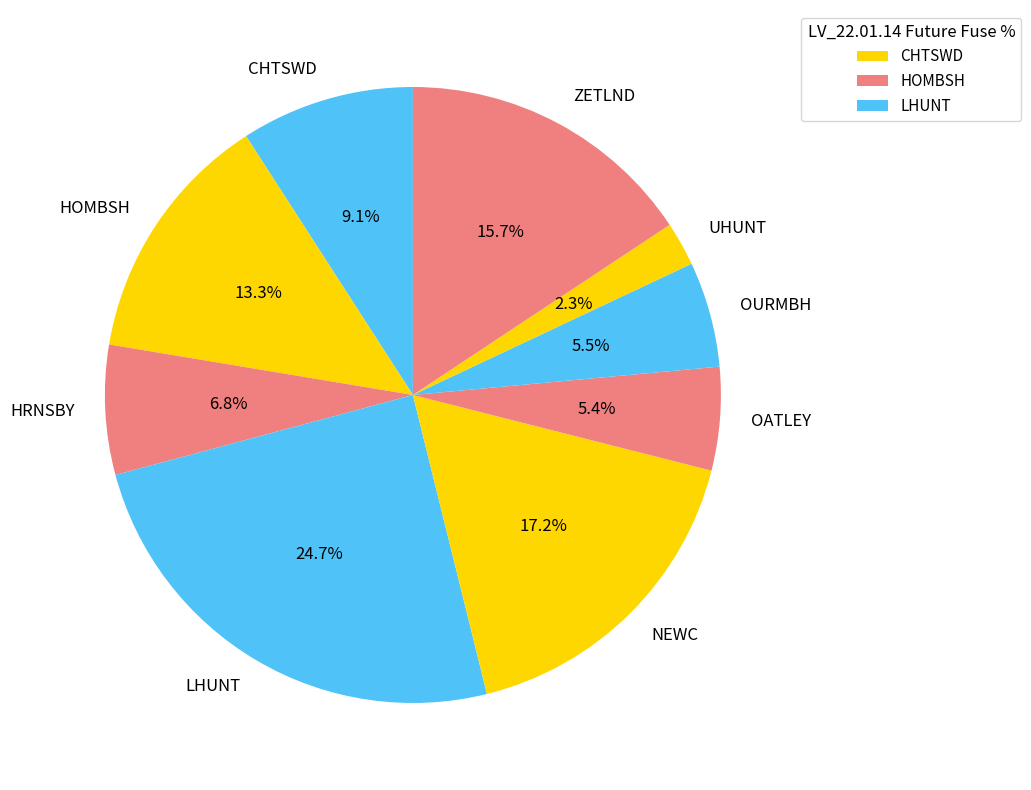

To the nearest percent, what is the difference between the largest and smallest slice percentages?

22%